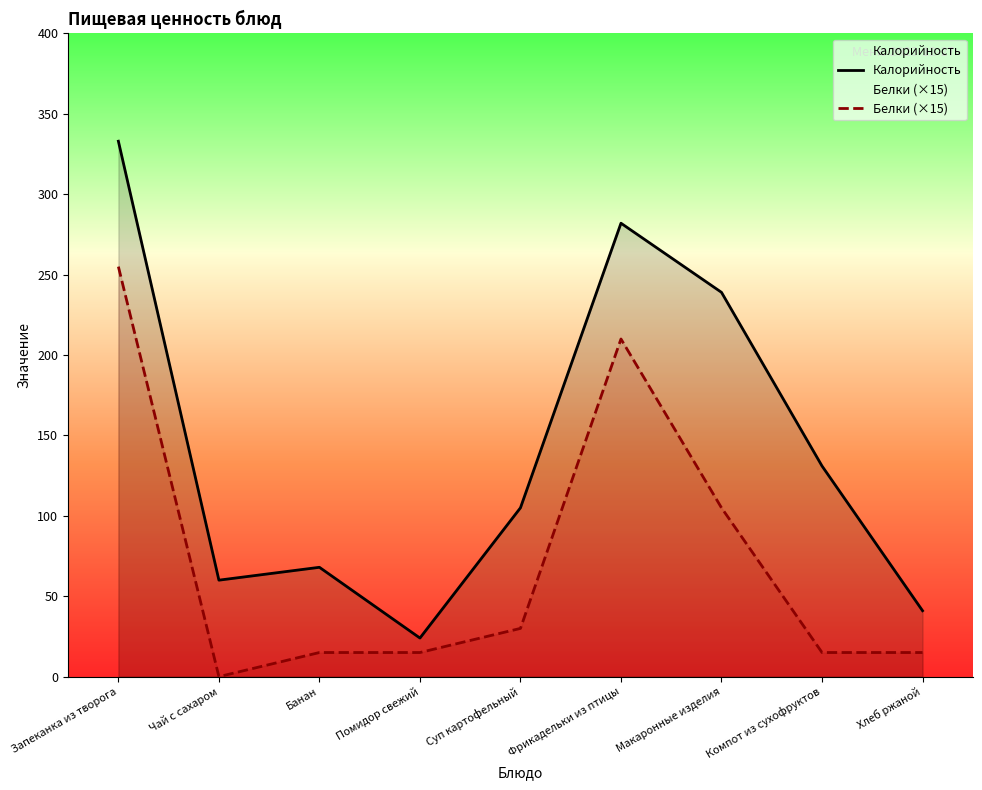

What is the sum of the Калорийность values at Макаронные изделия and Хлеб ржаной?

280